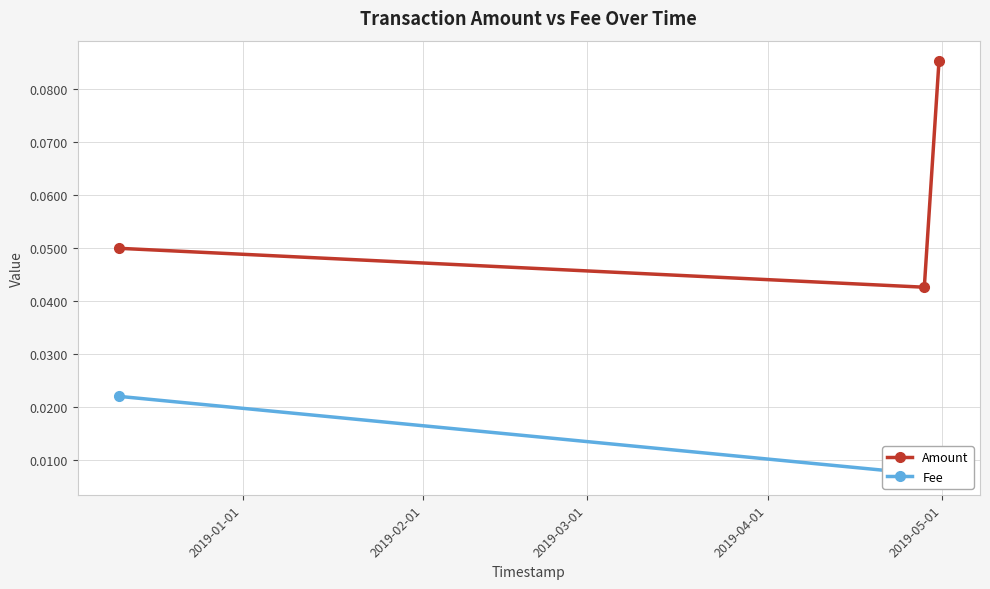

How many distinct data groups are displayed?

2